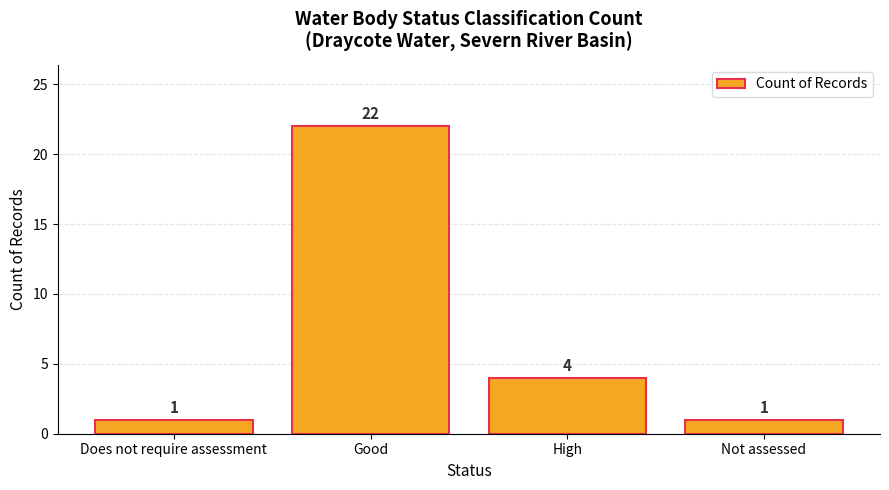

Reading right to left, what are all the values shown in this chart?

Not assessed=1	High=4	Good=22	Does not require assessment=1